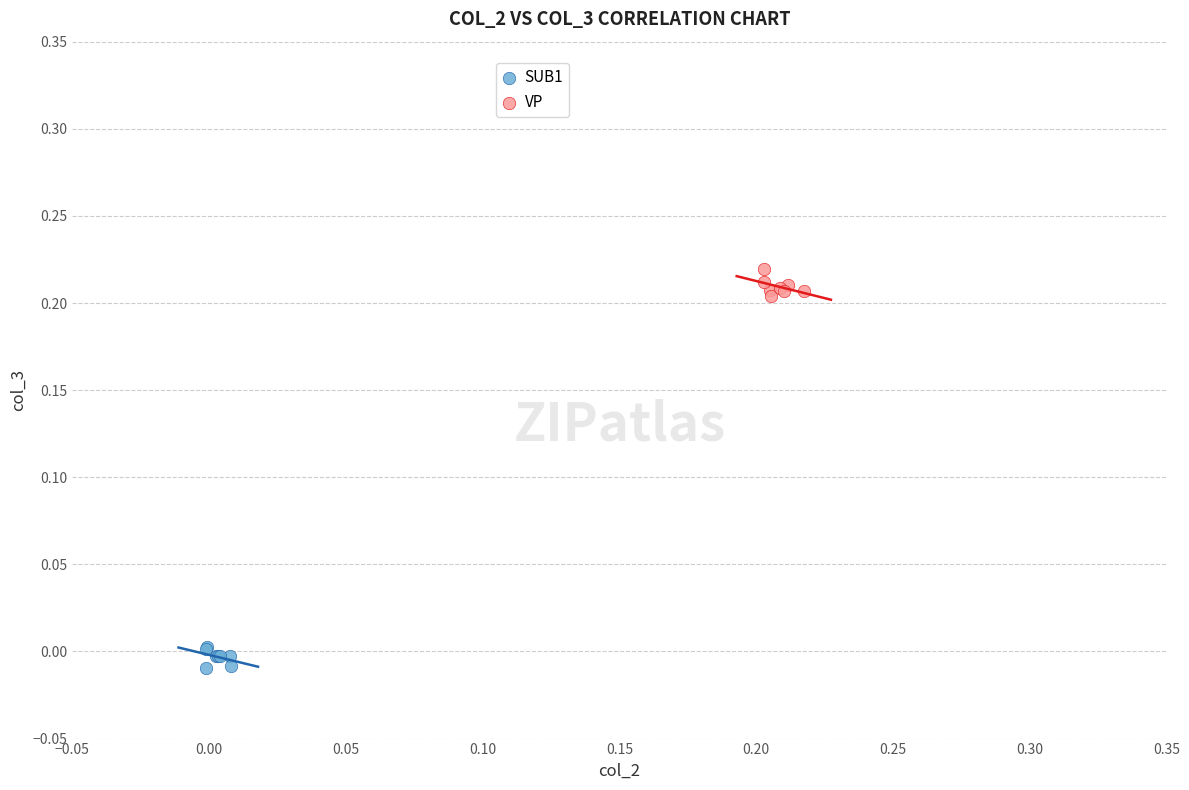

Which series contains the lowest Y value?

SUB1